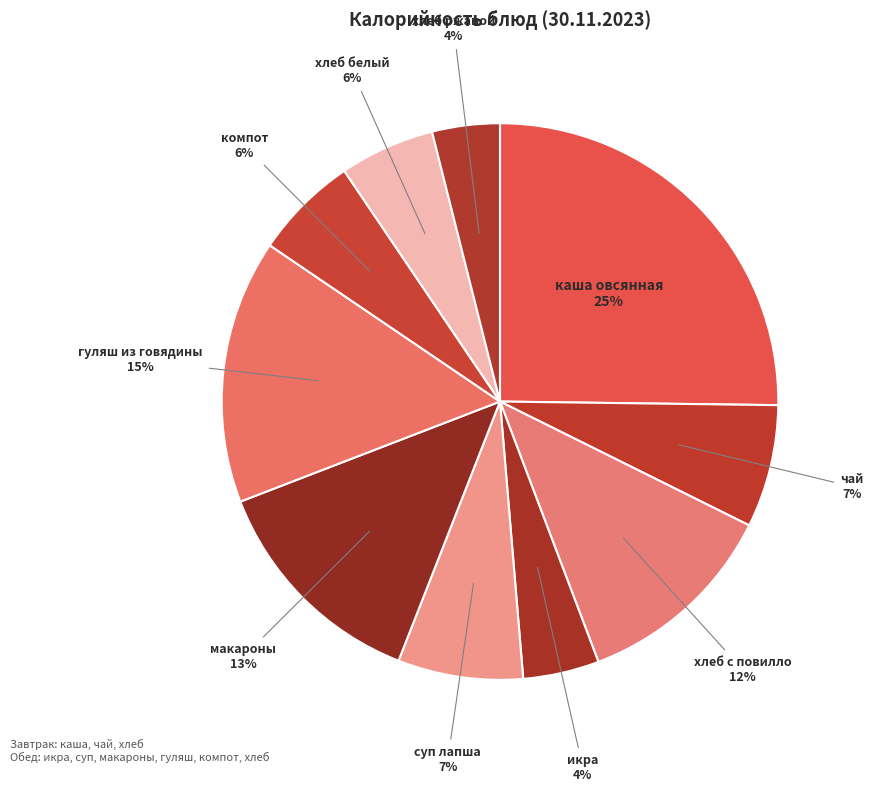

What is the largest slice in the pie chart?

каша овсянная